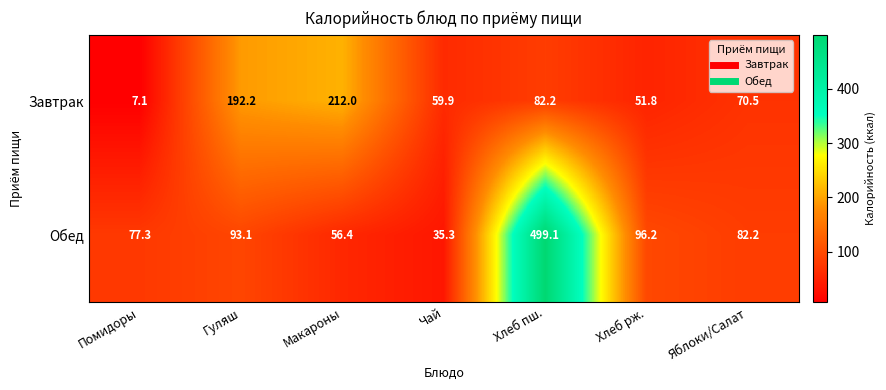

Reading left to right, transcribe all the data shown in this chart.

Завтрак: 7.1	192.2	212.0	59.9	82.2	51.8	70.5
Обед: 77.3	93.1	56.4	35.3	499.1	96.2	82.2